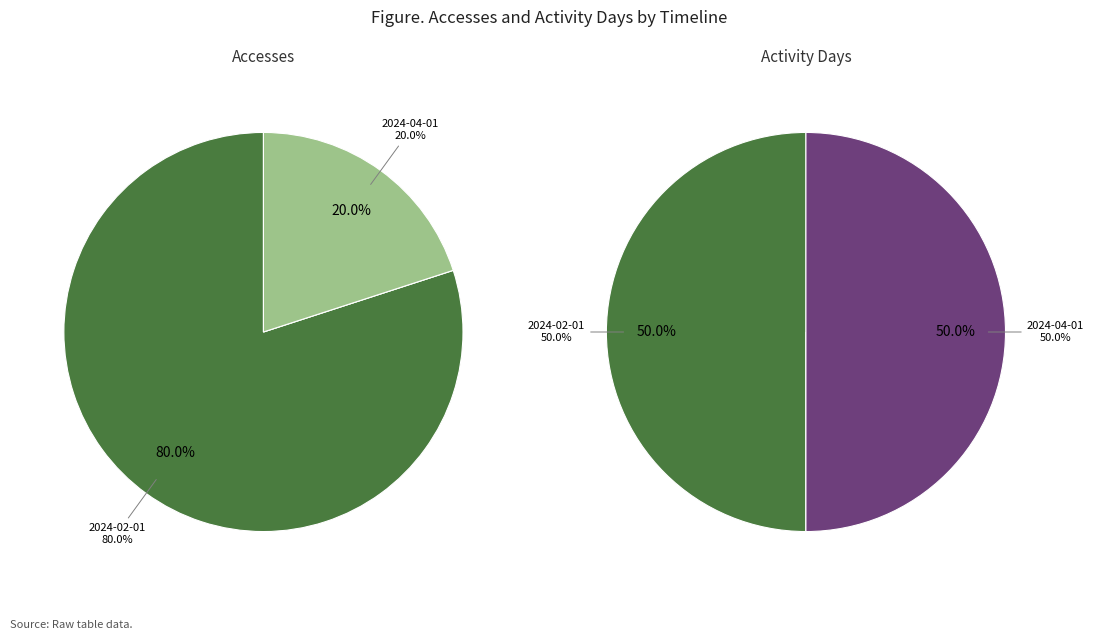

Between 2024-04-01 and 2024-02-01, which is larger?

2024-02-01